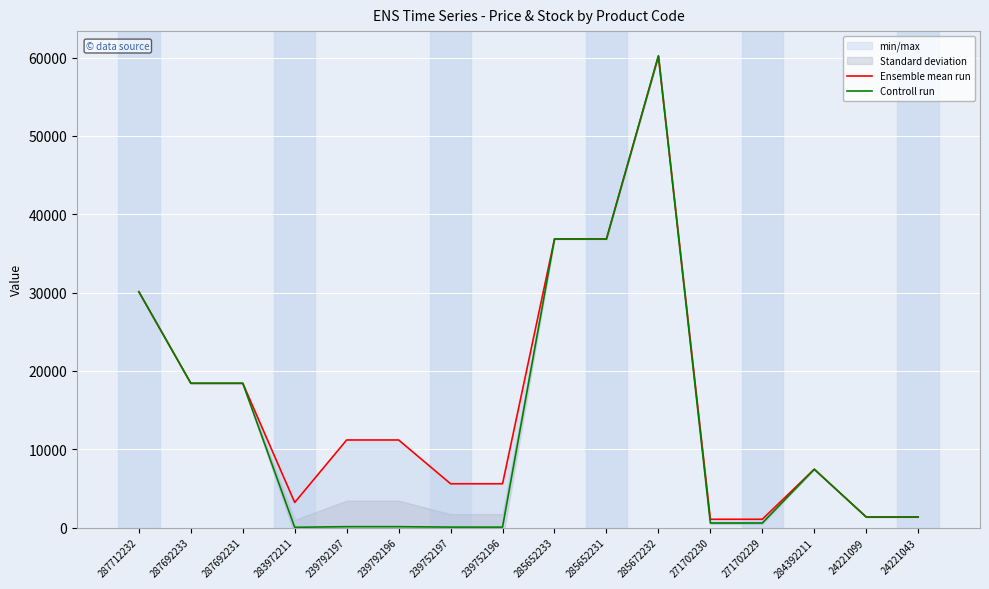

In Ensemble mean run, how many points are lower than both neighbors (excluding endpoints)?

1